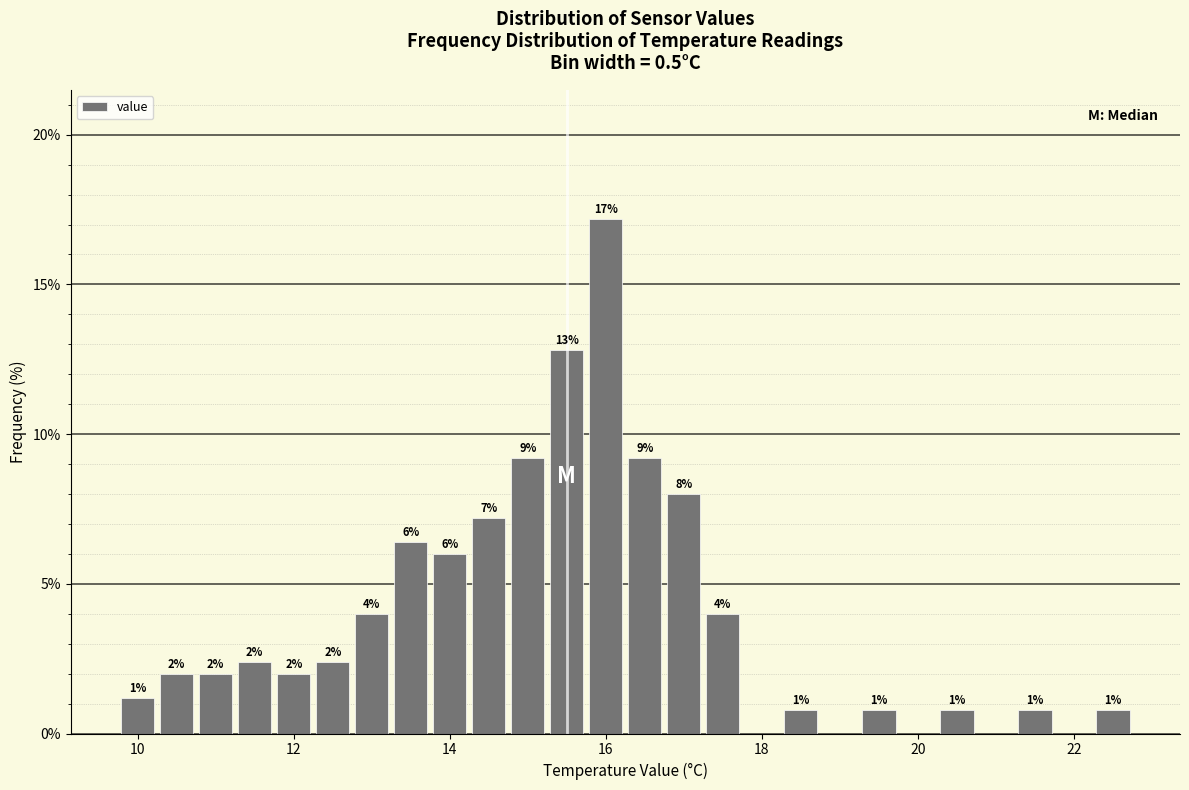

Around what value on the x-axis is the tallest bar? Give the approximate position of its centre, as read against the axis.

16.0